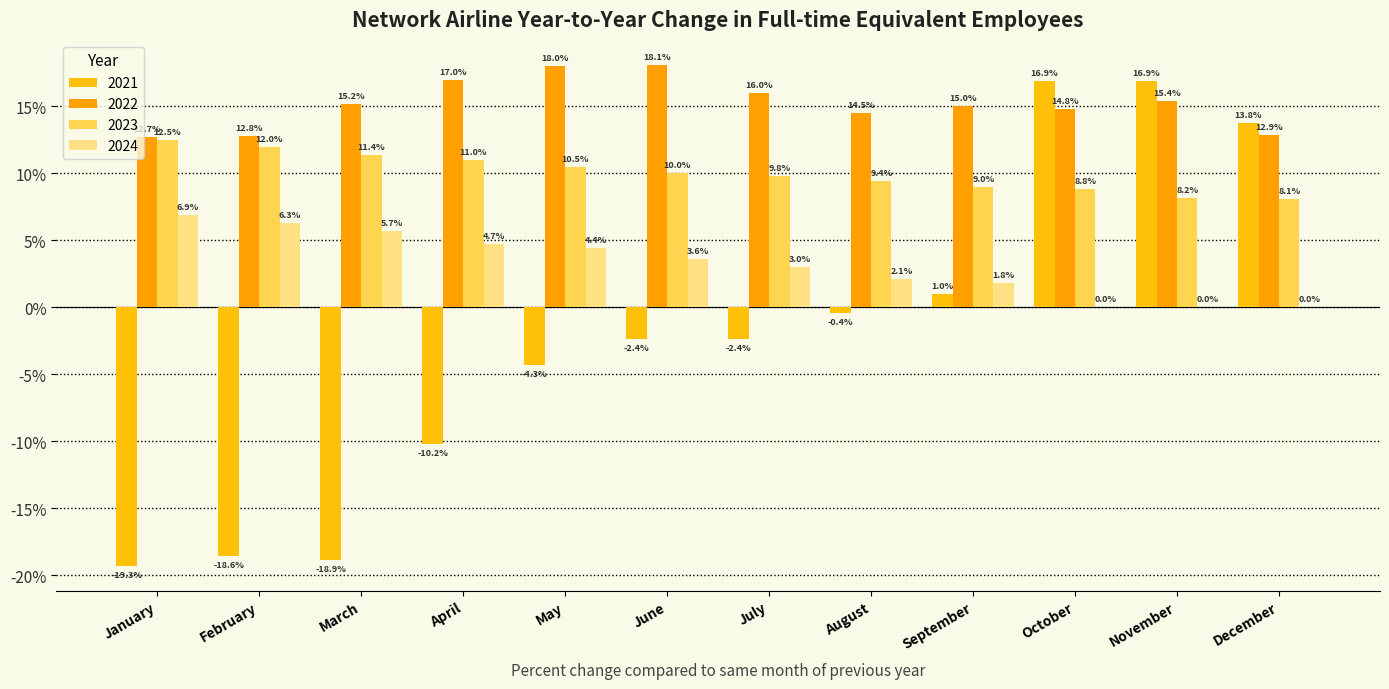

Reading right to left, extract all data points from this chart.

2021: 13.8	16.9	16.9	1.0	-0.4	-2.4	-2.4	-4.3	-10.2	-18.9	-18.6	-19.3
2022: 12.9	15.4	14.8	15.0	14.5	16.0	18.1	18.0	17.0	15.2	12.8	12.7
2023: 8.1	8.2	8.8	9.0	9.4	9.8	10.0	10.5	11.0	11.4	12.0	12.5
2024: 0.0	0.0	0.0	1.8	2.1	3.0	3.6	4.4	4.7	5.7	6.3	6.9